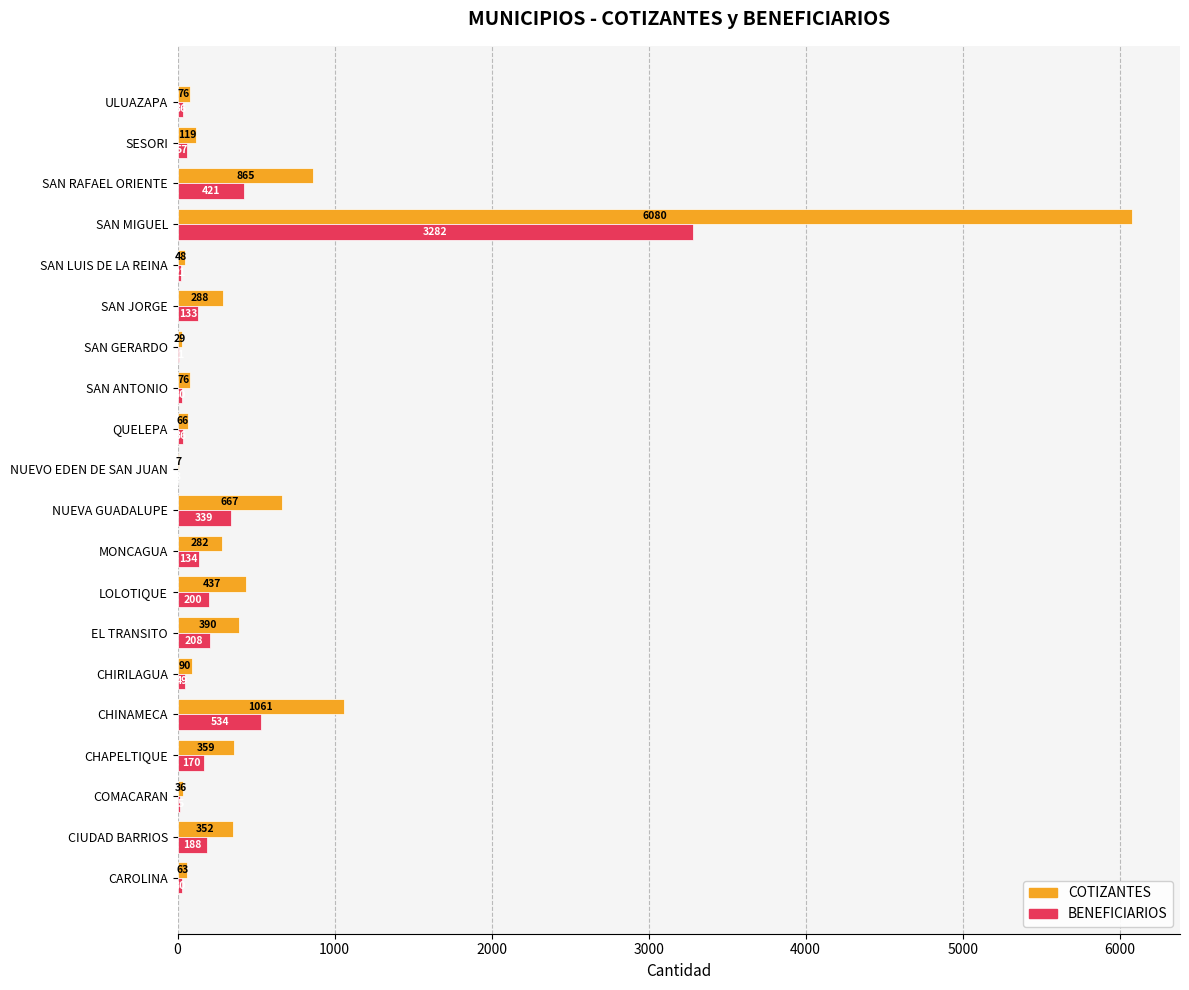

Which series has the widest spread of values?

COTIZANTES